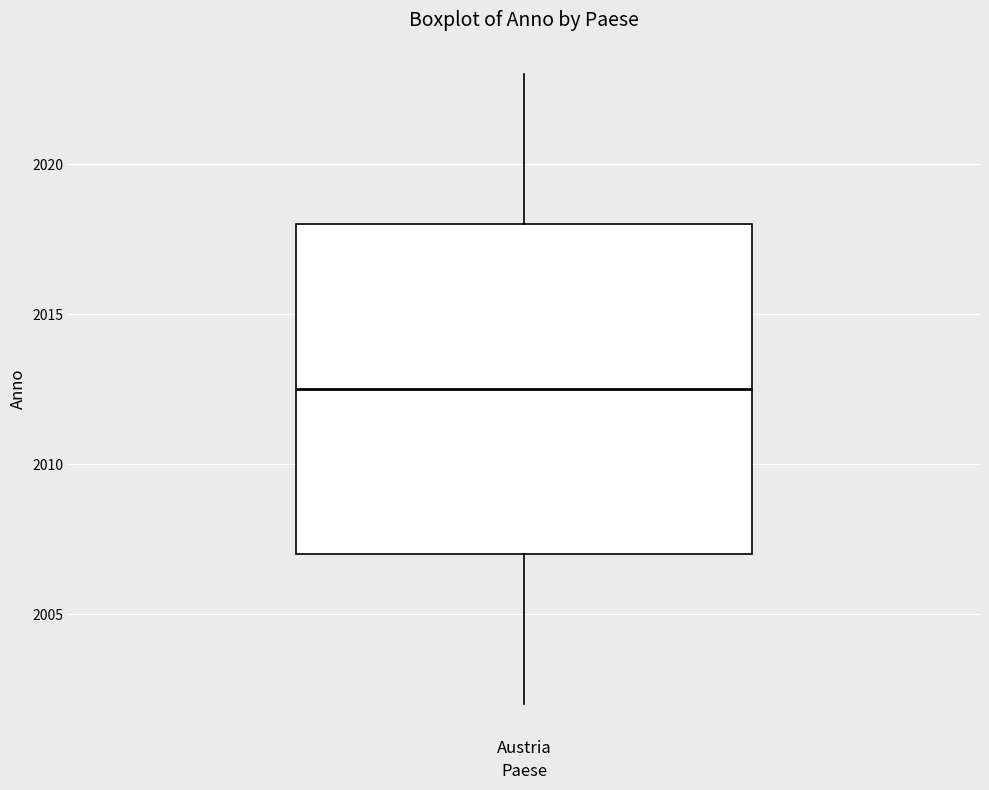

Where is the lower edge of the box for Austria on the y-axis? The values are not printed on the chart, so give them approximately, as read against the axis.

2007.0